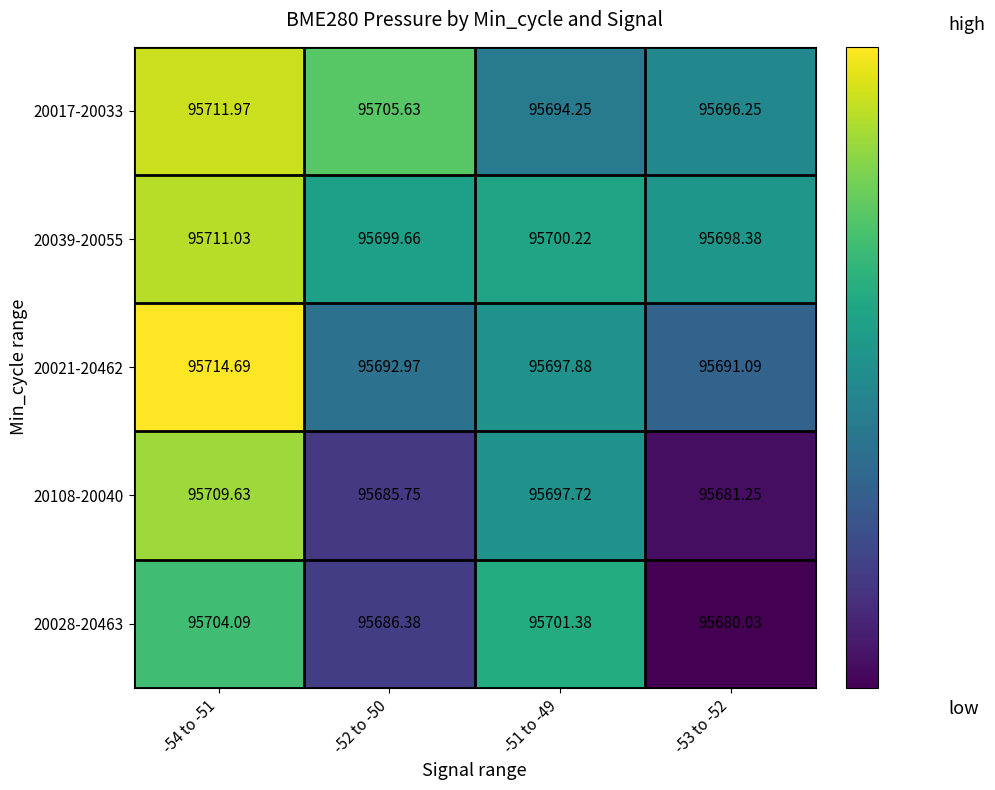

Is the value of 20039-20055 at -53 to -52 greater than the value of 20108-20040 at -54 to -51?

No